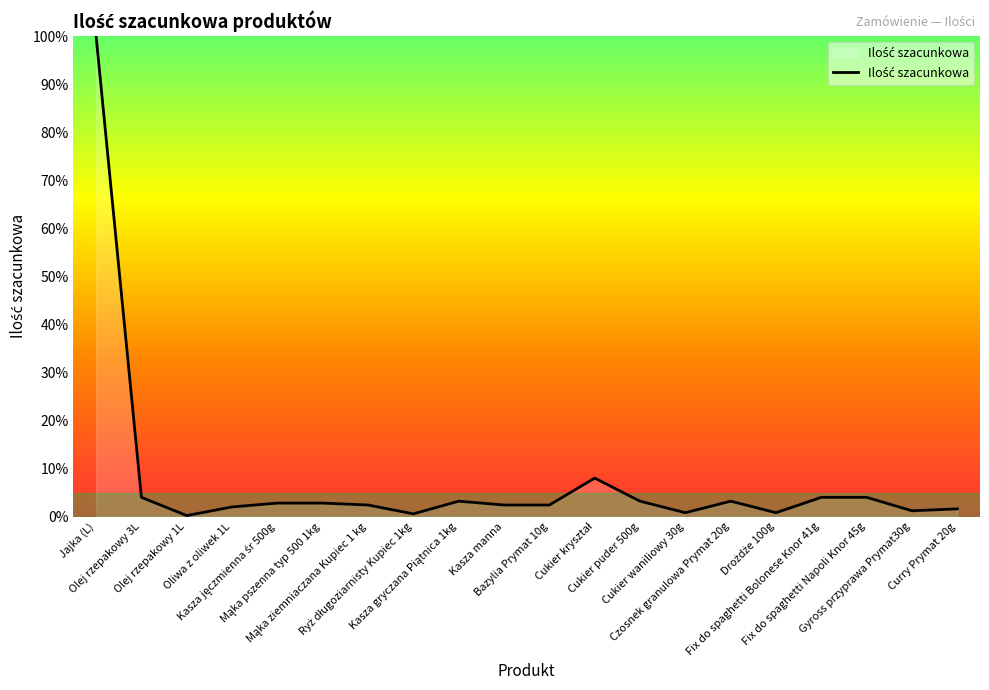

List the labels in order of value, largest first.

Jajka (L), Cukier kryształ, Olej rzepakowy 3L, Fix do spaghetti Bolonese Knor 41g, Fix do spaghetti Napoli Knor 45g, Kasza gryczana Piątnica 1kg, Cukier puder 500g, Czosnek granulowa Prymat 20g, Kasza jęczmienna śr 500g, Mąka pszenna typ 500 1kg, Mąka ziemniaczana Kupiec 1 kg, Kasza manna, Bazylia Prymat 10g, Oliwa z oliwek 1L, Curry Prymat 20g, Gyross przyprawa Prymat30g, Cukier waniliowy 30g, Drożdże 100g, Ryż długoziarnisty Kupiec 1kg, Olej rzepakowy 1L